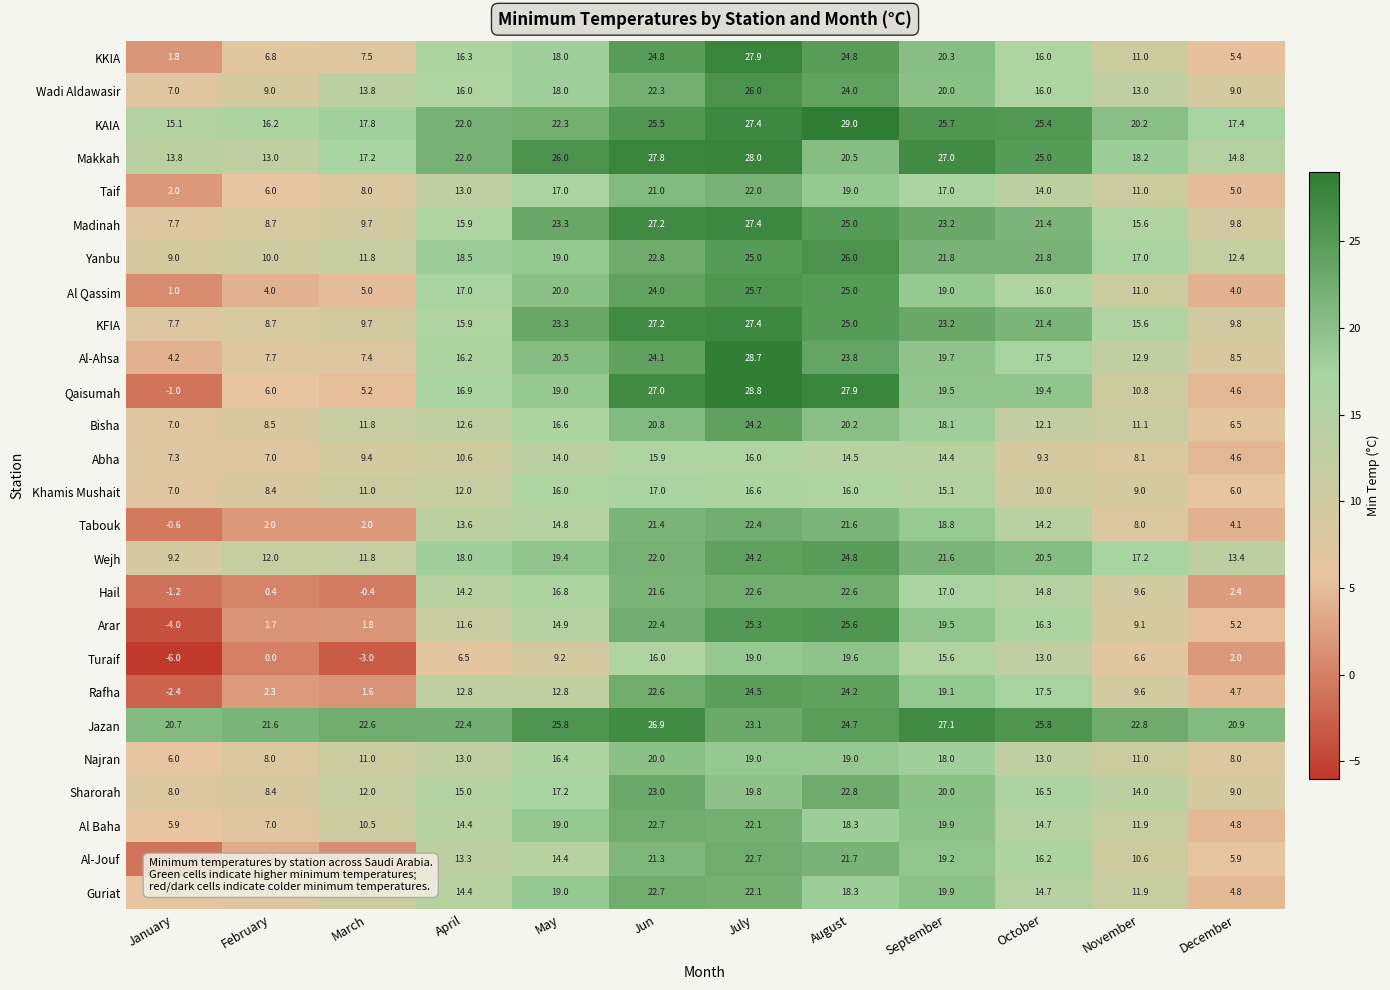

List the labels in order of Bisha value, smallest first.

December, January, February, November, March, October, April, May, September, August, Jun, July